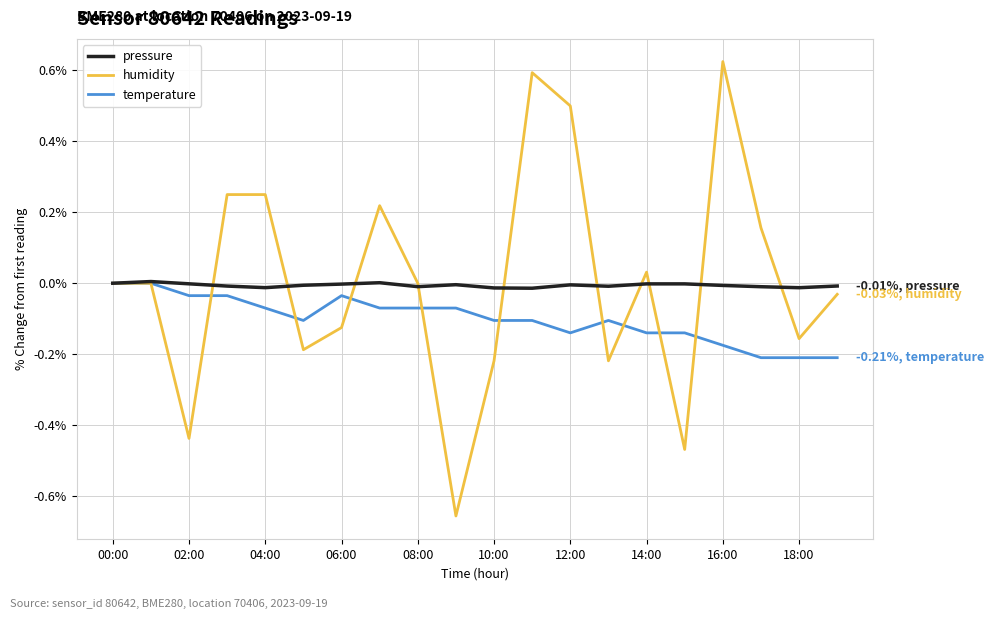

At 04:00, list the series in order from smallest to largest.

temperature, pressure, humidity